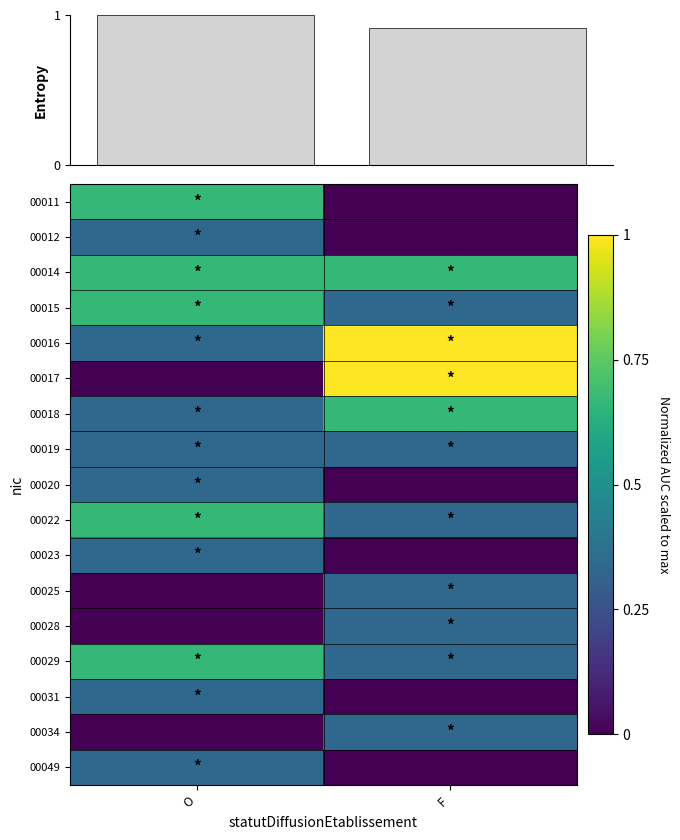

Is the value of 00034 at O greater than the value of 00023 at F?

No